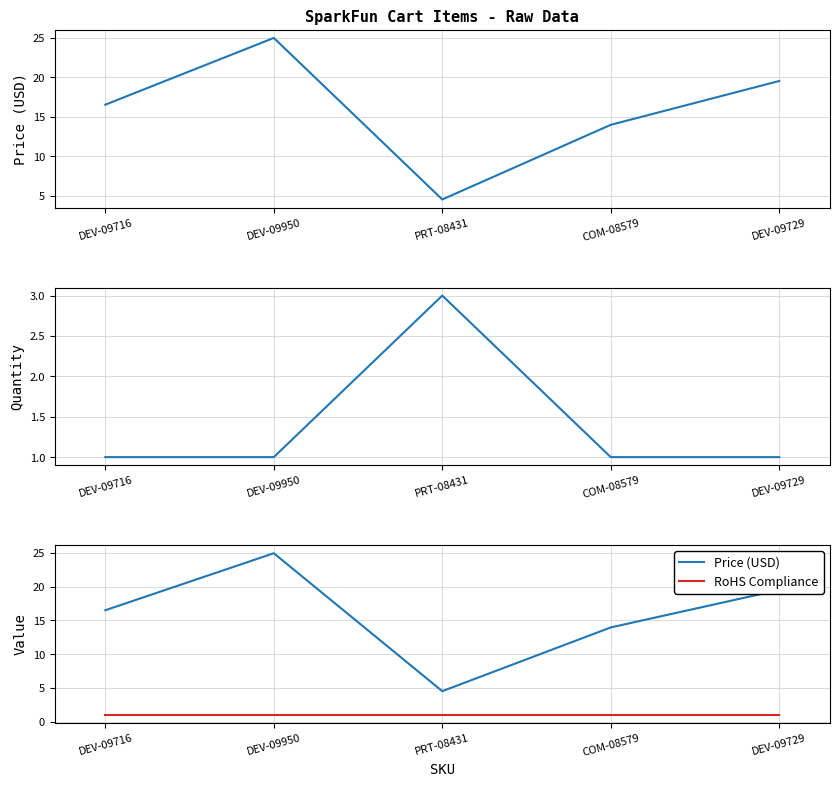

What is the maximum value shown in the chart?

24.9